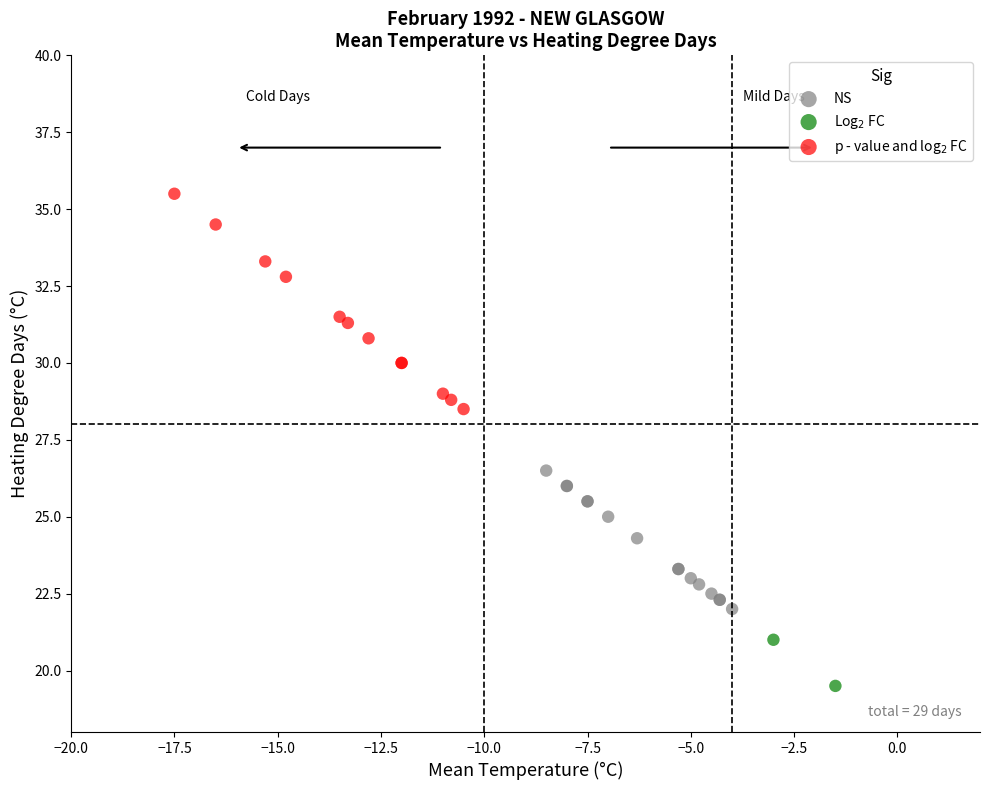

Which series has the largest Y range (max minus min)?

p - value and log$_2$ FC